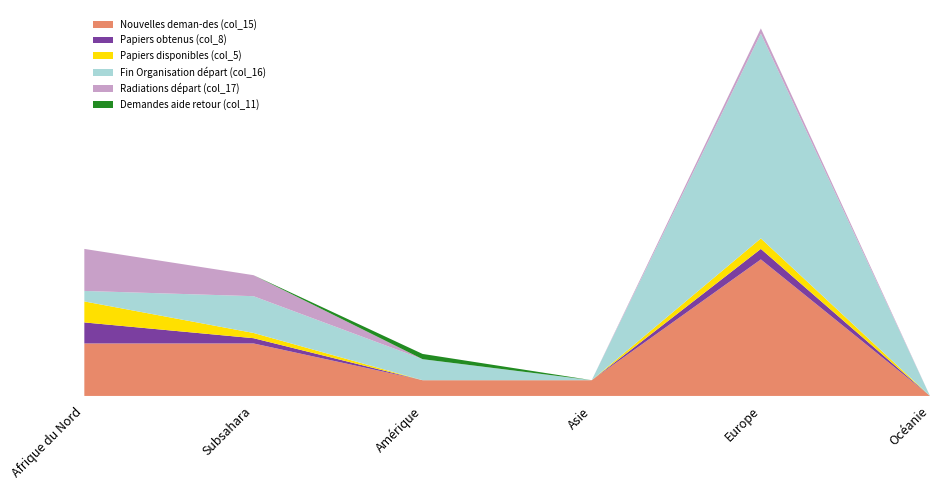

Reading right to left, what are all the values shown in this chart?

Nouvelles deman-des (col_15): 0	26	3	3	10	10
Papiers obtenus (col_8): 0	2	0	0	1	4
Papiers disponibles (col_5): 0	2	0	0	1	4
Fin Organisation départ (col_16): 0	39	0	4	7	2
Radiations départ (col_17): 0	1	0	0	4	8
Demandes aide retour (col_11): 0	0	0	1	0	0